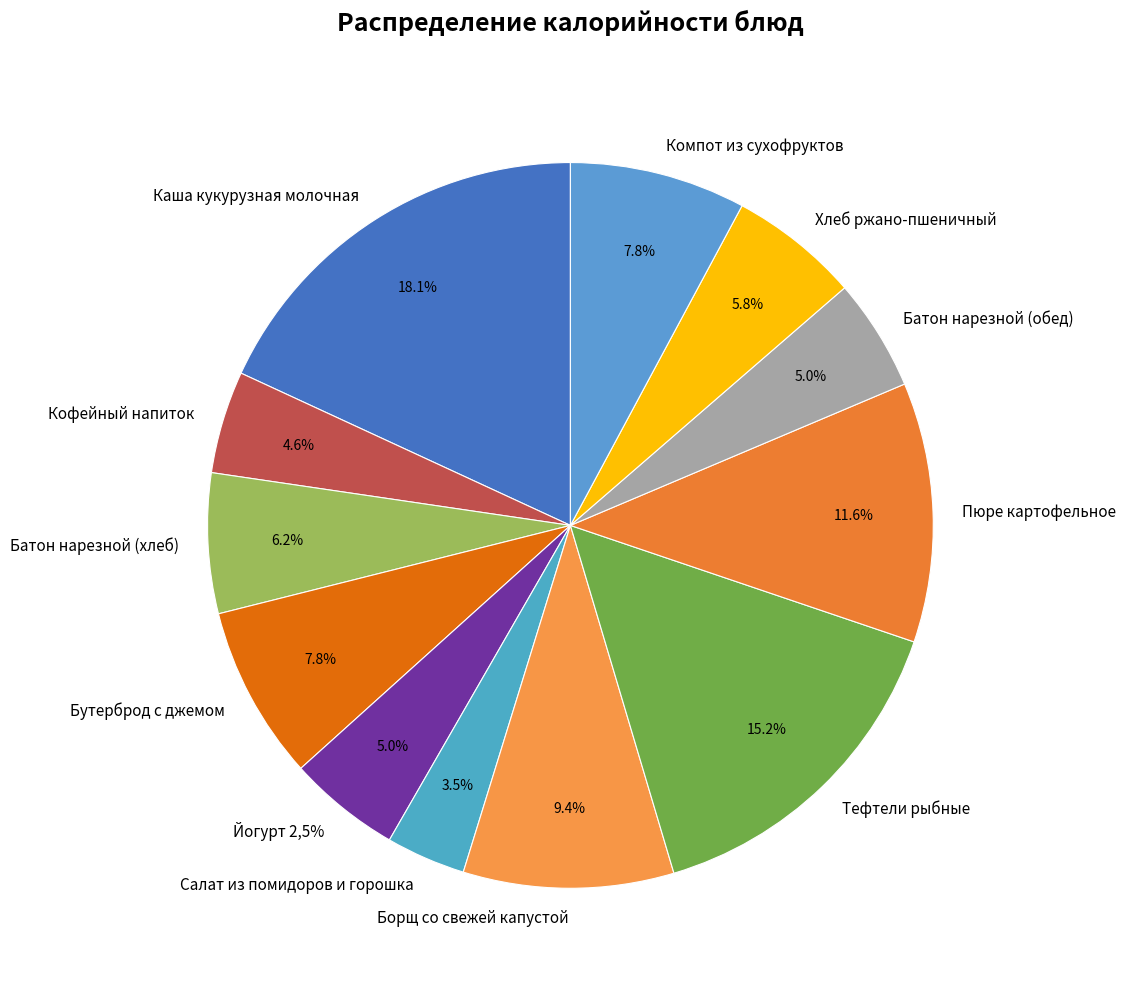

Does Борщ со свежей капустой represent more than half of the total?

No